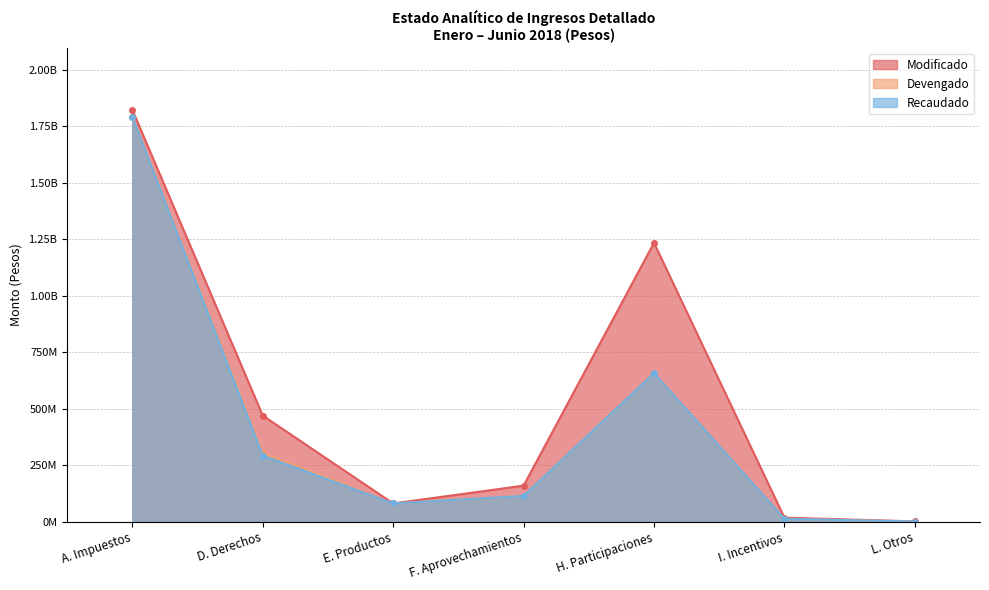

What is the label of the 3rd point from the left?

E. Productos